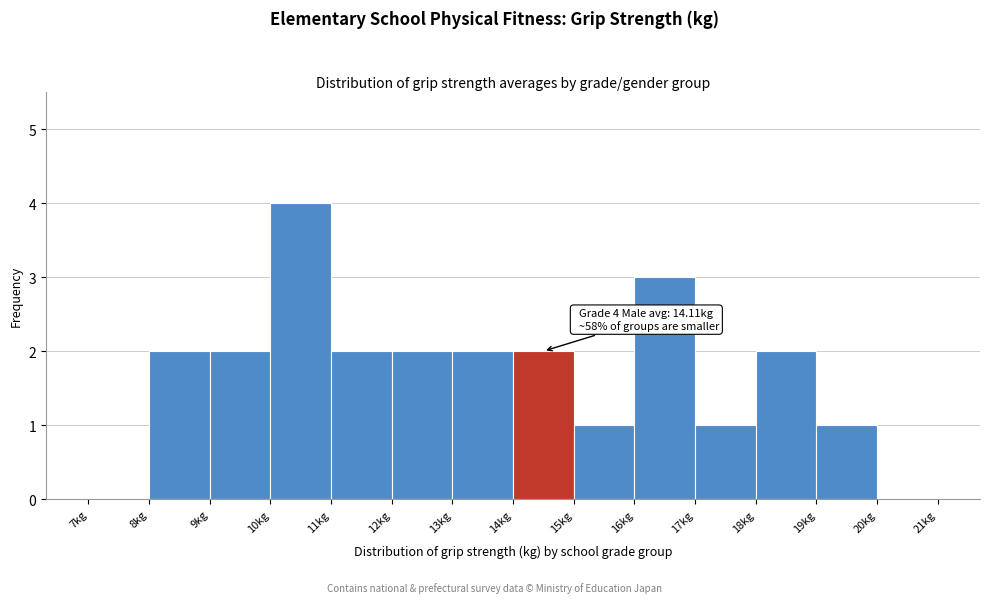

Which range on the x-axis has the tallest bar?

10 to 11